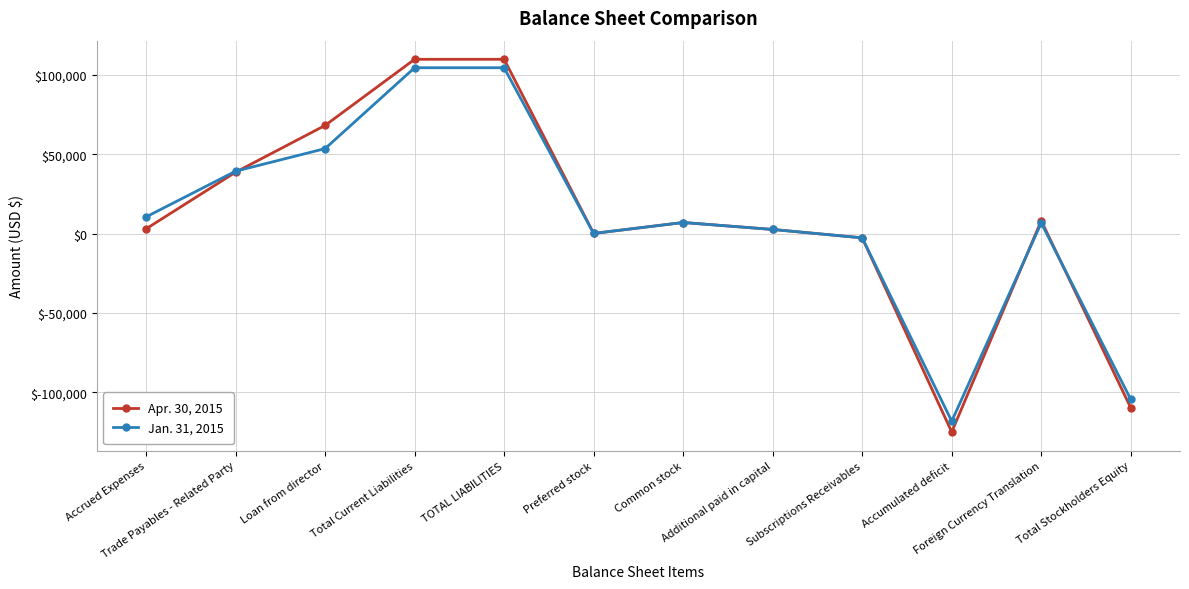

Between Trade Payables - Related Party and Subscriptions Receivables, which series saw the biggest shift?

Jan. 31, 2015